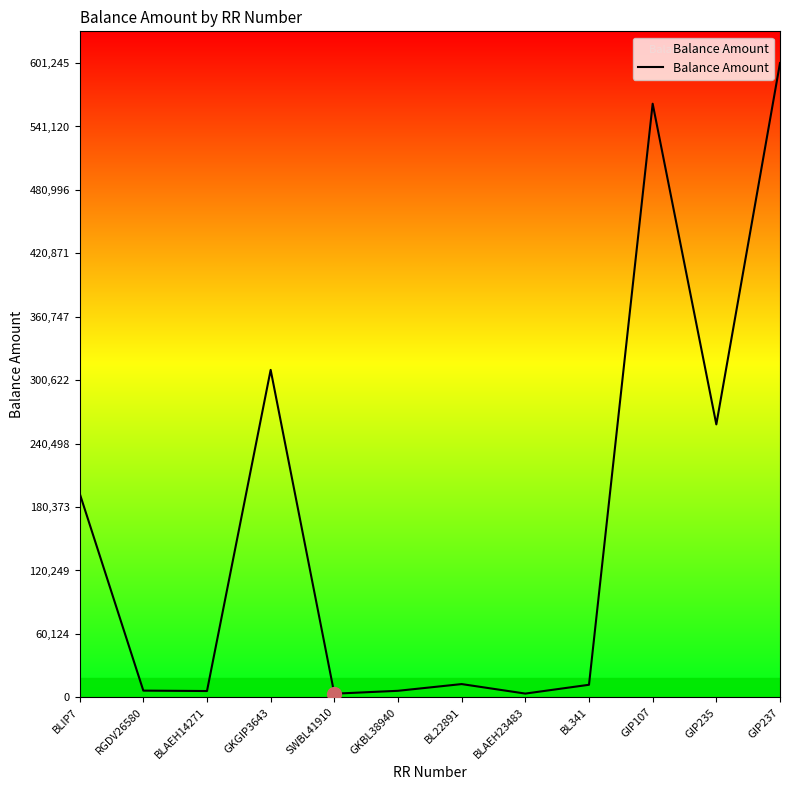

Is it true that the value at GIP235 is 258712?

True